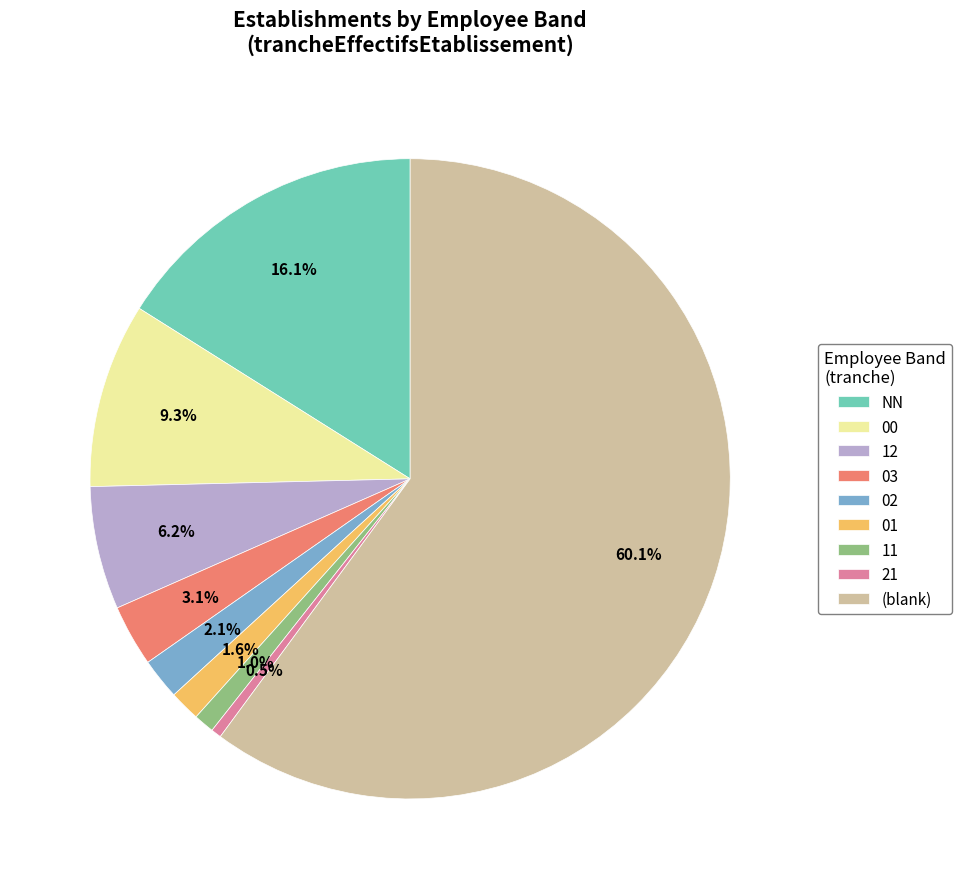

What is the ratio of the value at 12 to the value at 03?

2.0